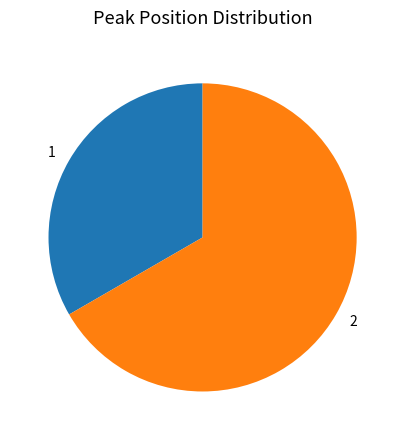

Between 1 and 2, which is larger?

2